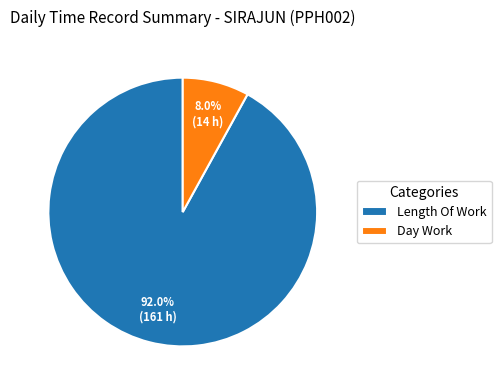

Which has a higher value, Length Of Work or Day Work?

Length Of Work